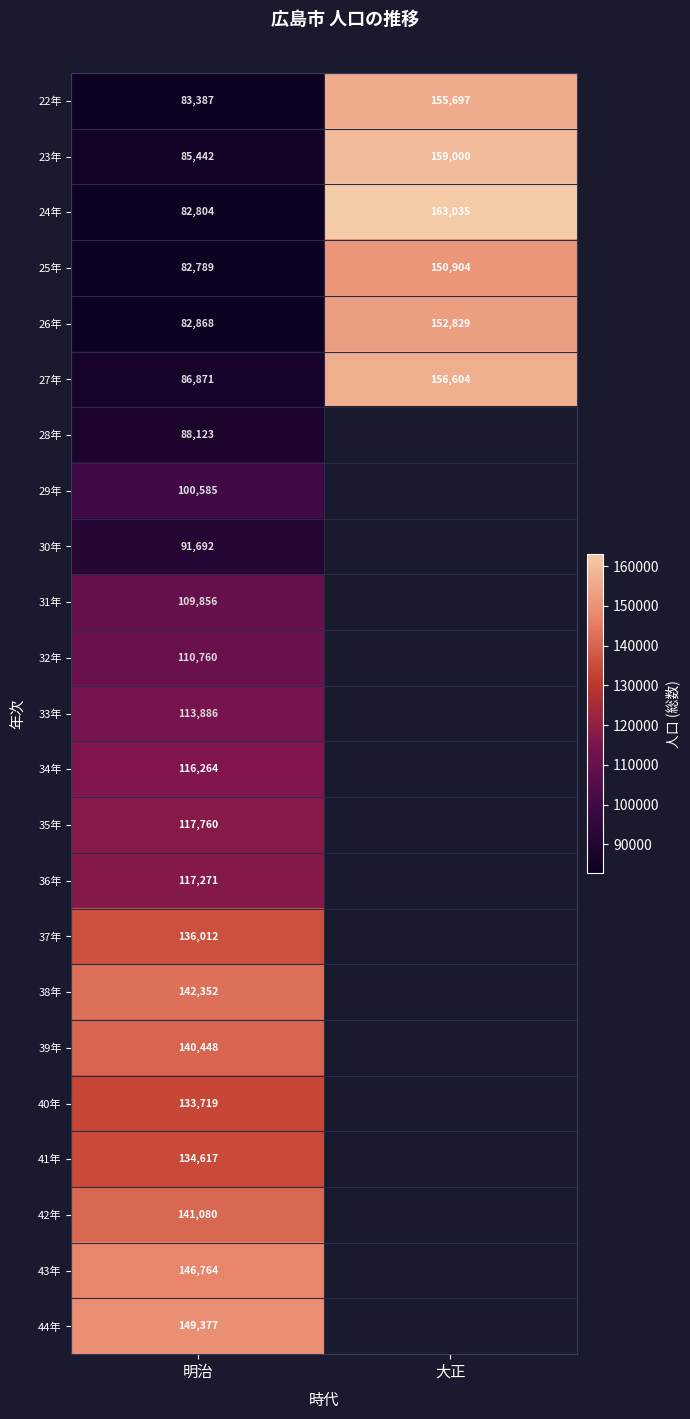

How many distinct data groups are displayed?

23